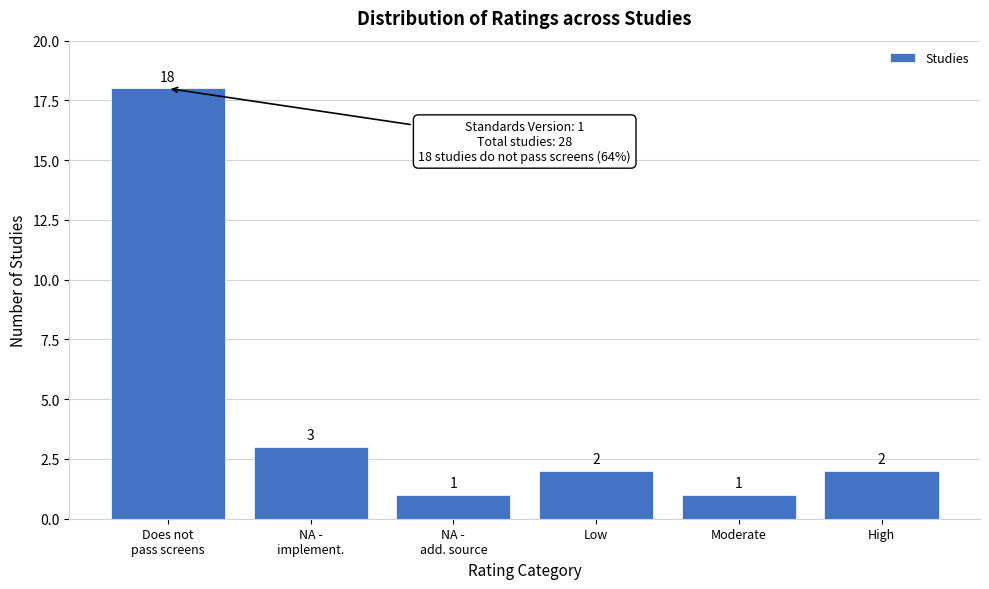

Reading right to left, list all the values displayed in this chart.

2	1	2	1	3	18